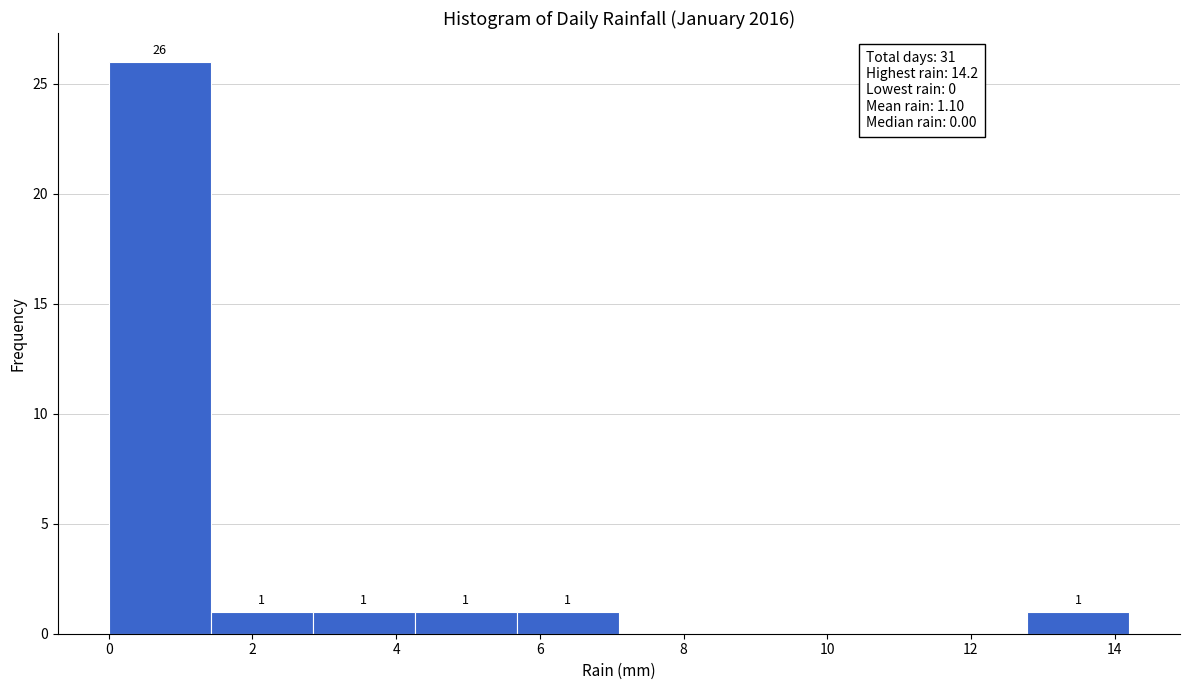

Over which range of the x-axis is the bar tallest?

0.00 to 1.42